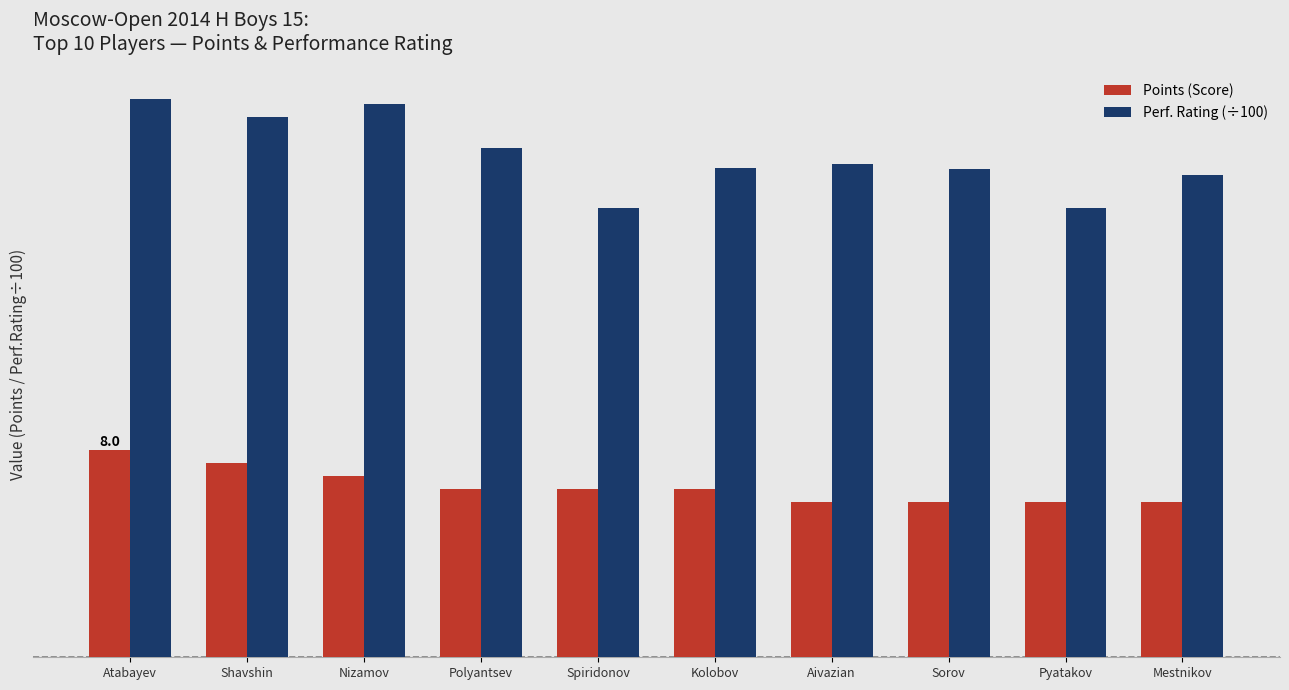

Reading left to right, list all the values displayed in this chart.

Points (Score): 8.0	7.5	7.0	6.5	6.5	6.5	6.0	6.0	6.0	6.0
Perf. Rating (÷100): 21.6	20.9	21.4	19.7	17.3	18.9	19.1	18.8	17.4	18.6